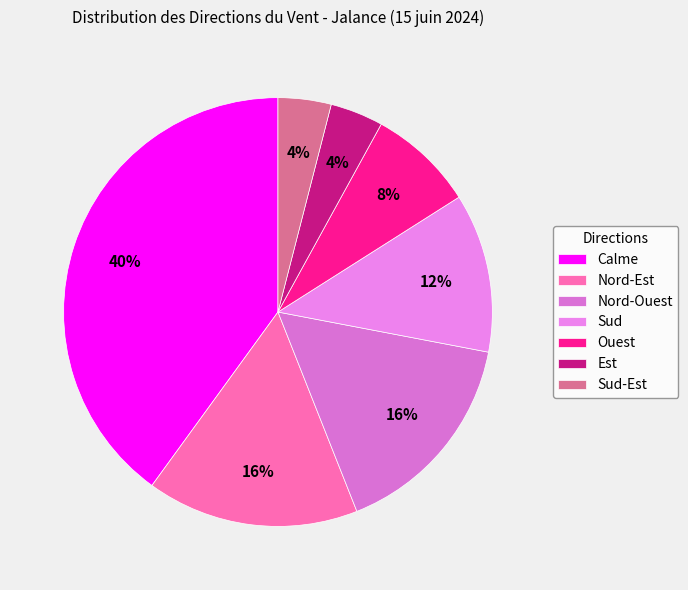

To the nearest percent, what is the combined percentage of Nord-Est and Ouest?

24%